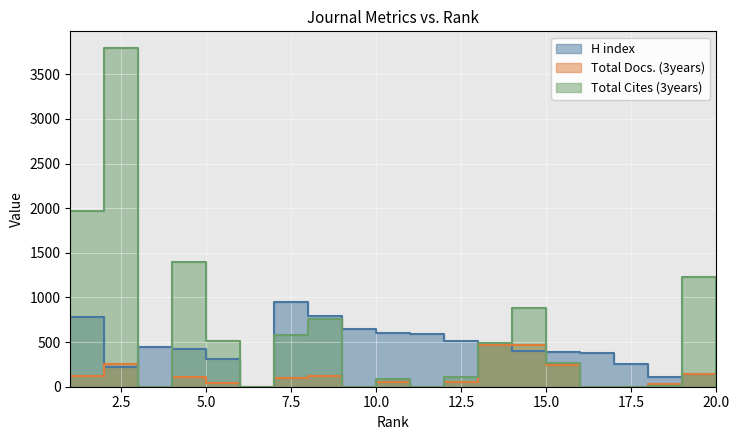

How many values in the Total Docs. (3years) series exceed 58?

9